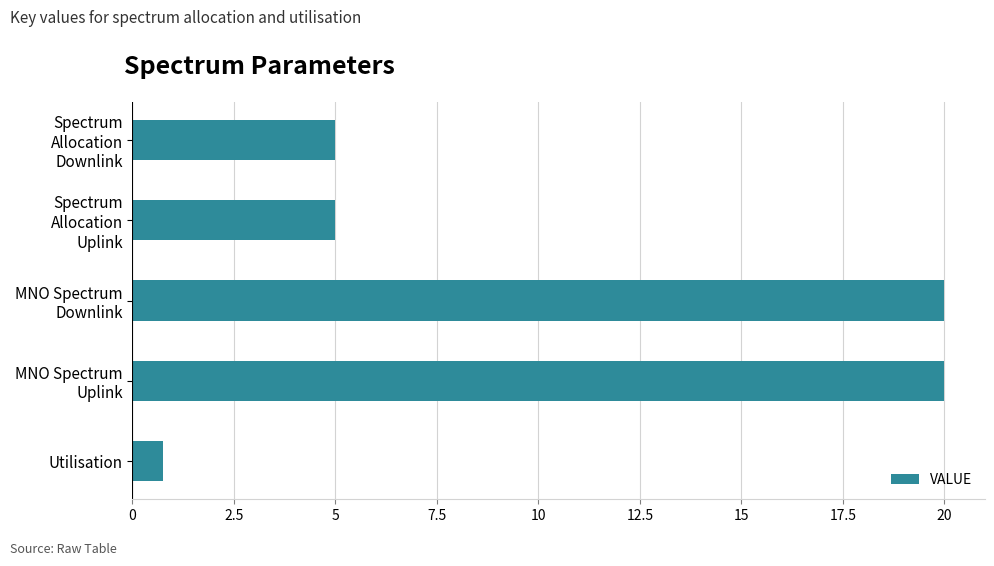

What is the sum of all values?

50.8